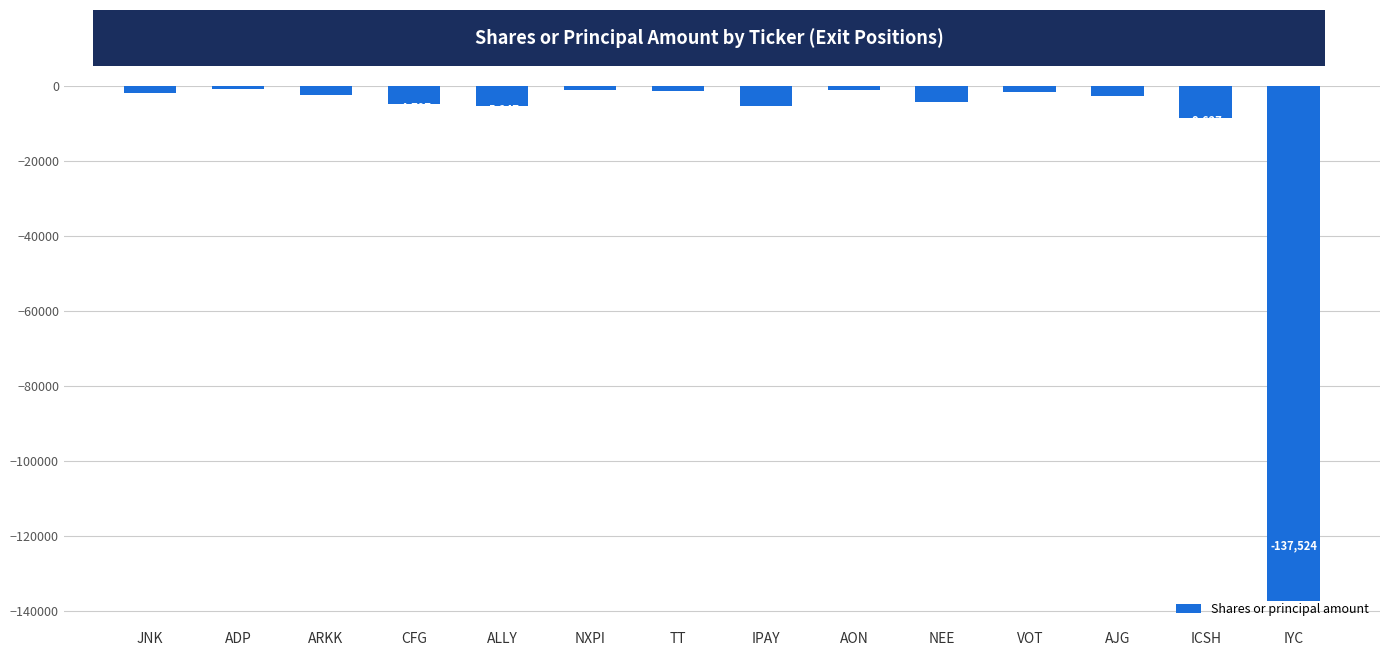

Count the number of categories in the chart.

14